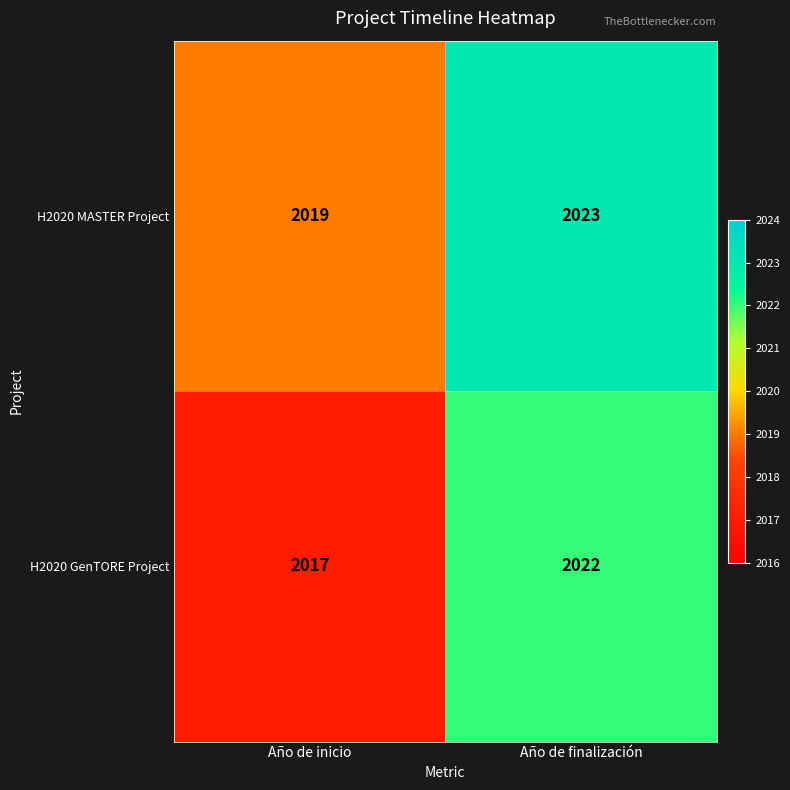

At which category does the chart reach its minimum across all series?

Año de inicio